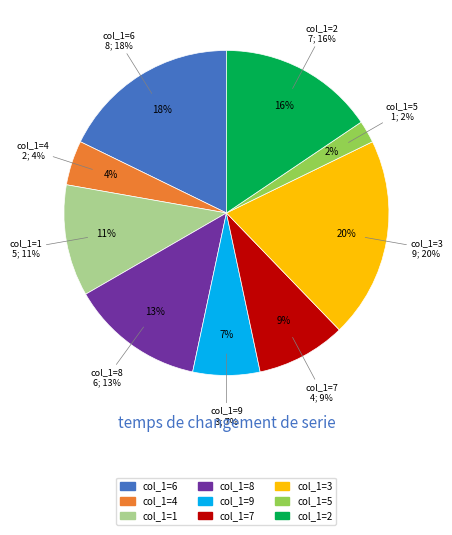

The 3 slice represents 1% of the pie. True or false?

False